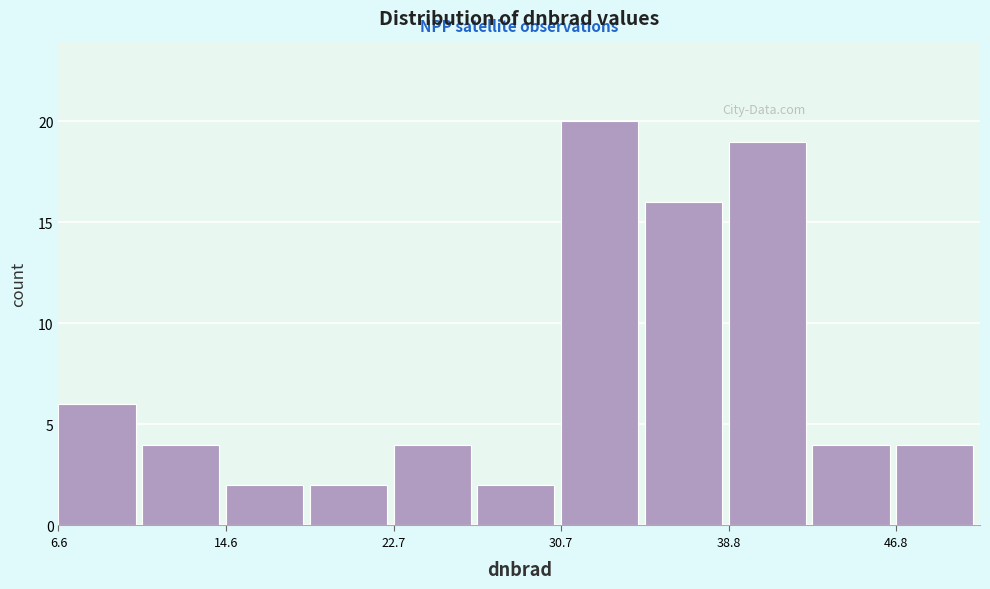

How tall is the bar that spans 23 to 27 on the x-axis? Neither the bar edges nor the heights are printed on the chart, so give them approximately, as read against the axes.

4